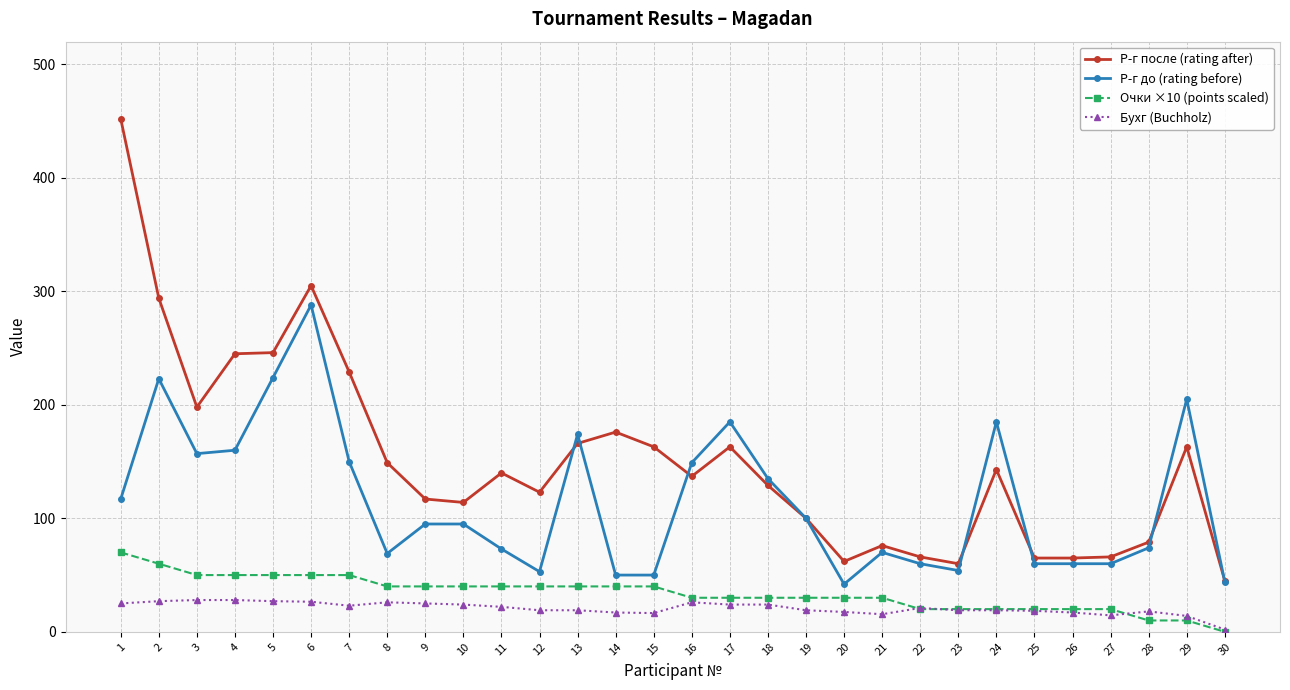

Read the Очки ×10 (points scaled) value at 26.

20.0